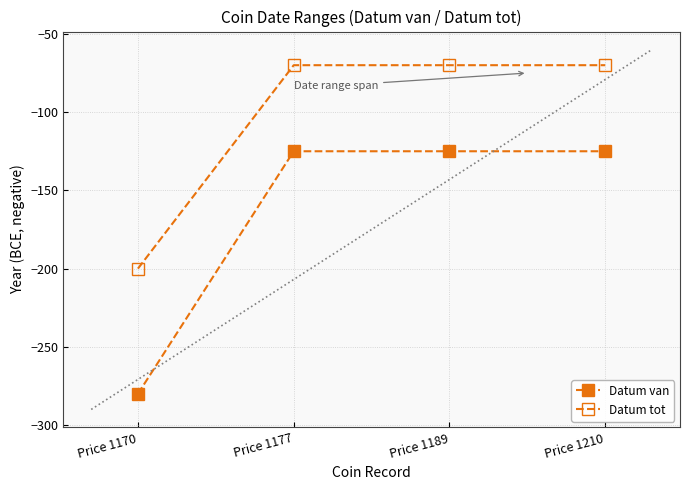

True or false: Datum tot and Datum van intersect in this chart.

False